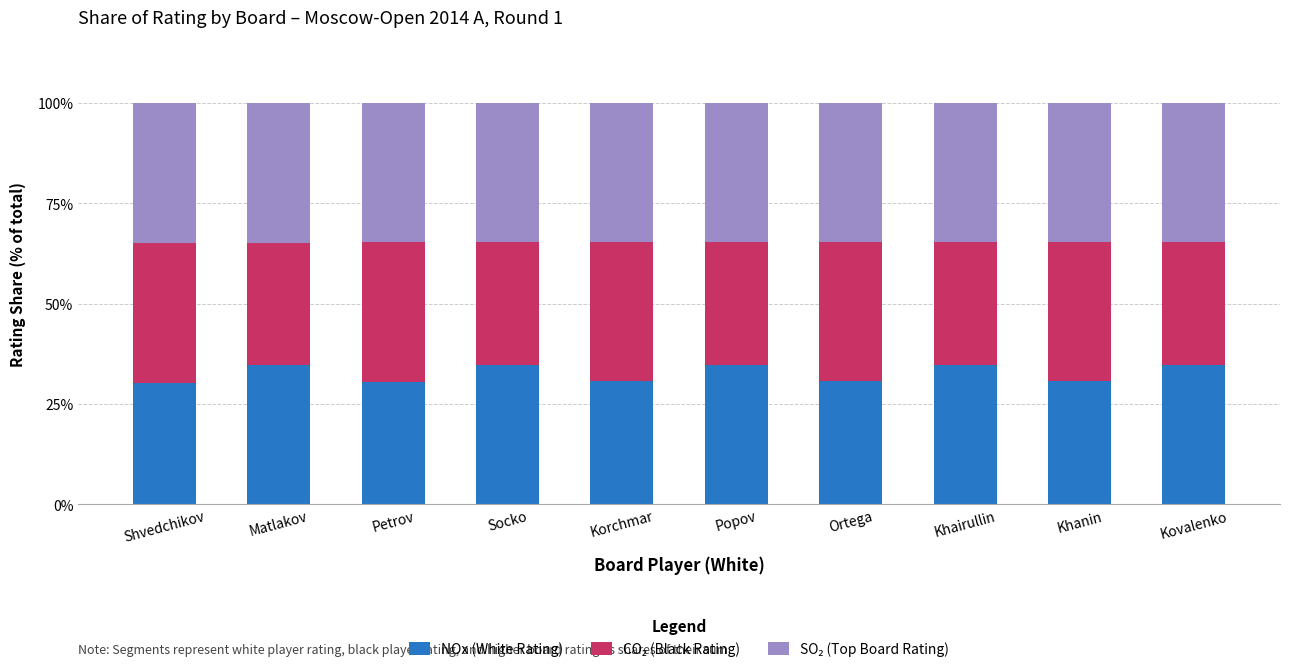

What value does the NOx (White Rating) series have at Matlakov?

34.8